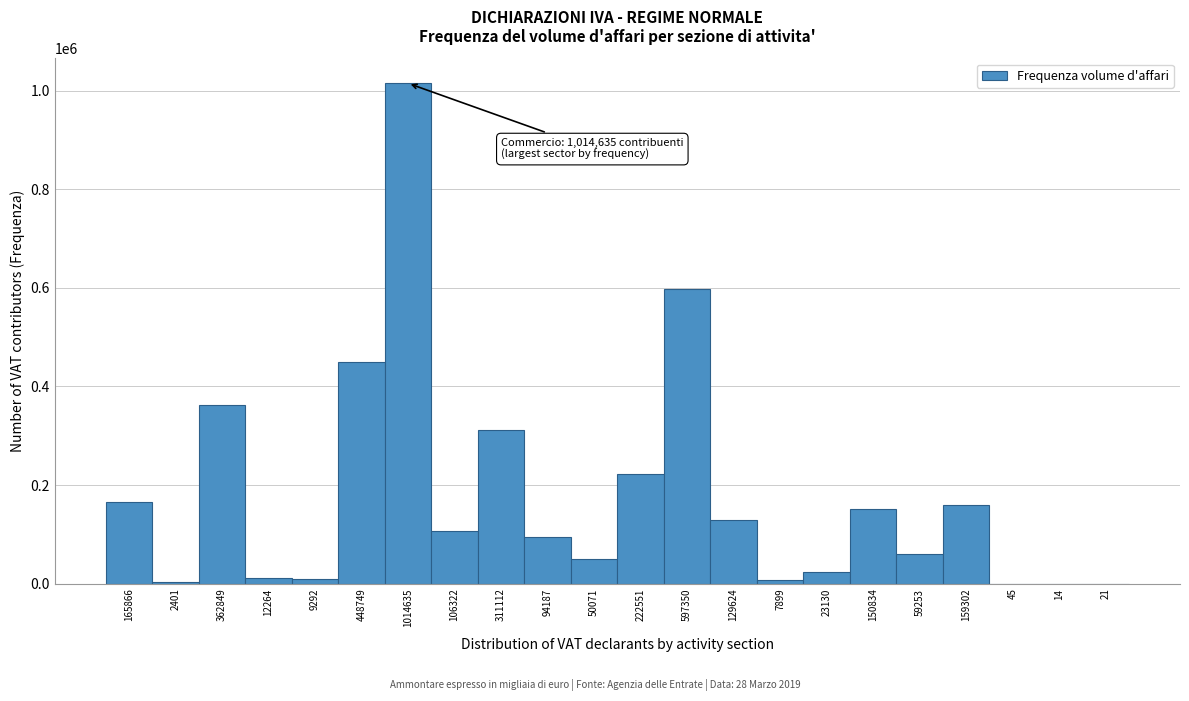

True or false: the data shows 129624 at 129624.

True